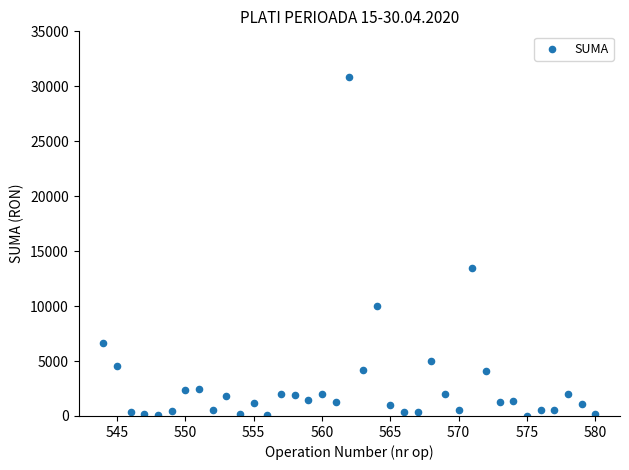

What Y value in the scatter plot is closest to 15409?

13497.0